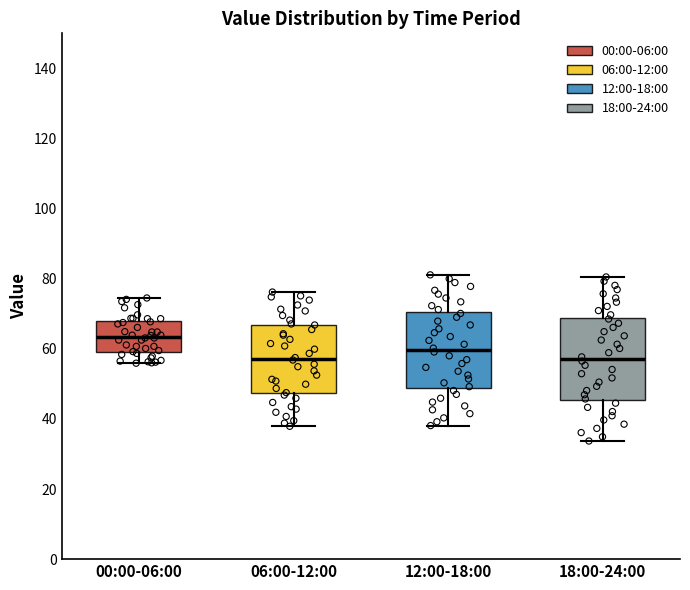

Reading left to right, transcribe this box plot: for each box, give where its median line is, the range the box spans, and where its two whiskers end, as read against the y-axis. The values are not printed on the chart, so give them approximately, as read against the axis.

00:00-06:00: median 64, box 60 to 68, whiskers 56 to 74
06:00-12:00: median 58, box 48 to 66, whiskers 38 to 76
12:00-18:00: median 60, box 48 to 70, whiskers 38 to 82
18:00-24:00: median 58, box 46 to 68, whiskers 34 to 80